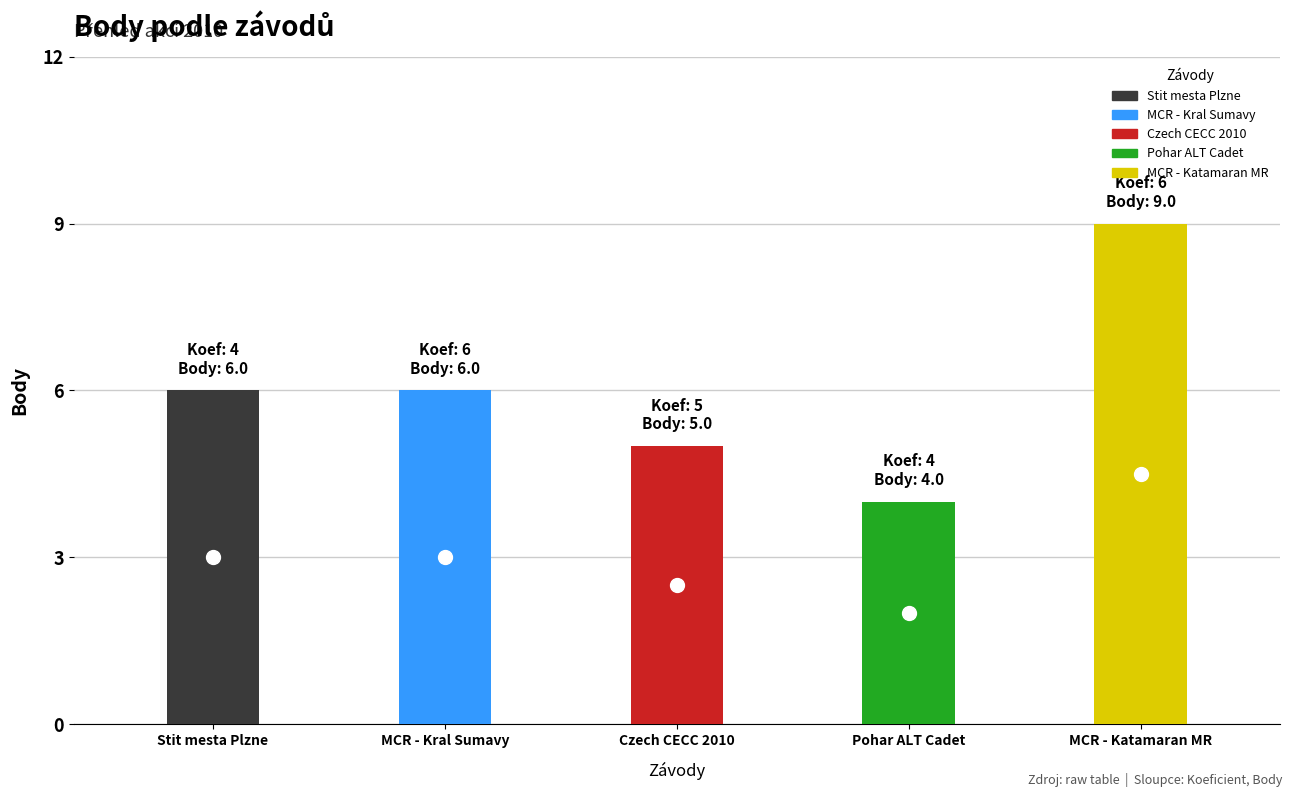

True or false: body has a value of 4 at koeficient.

False